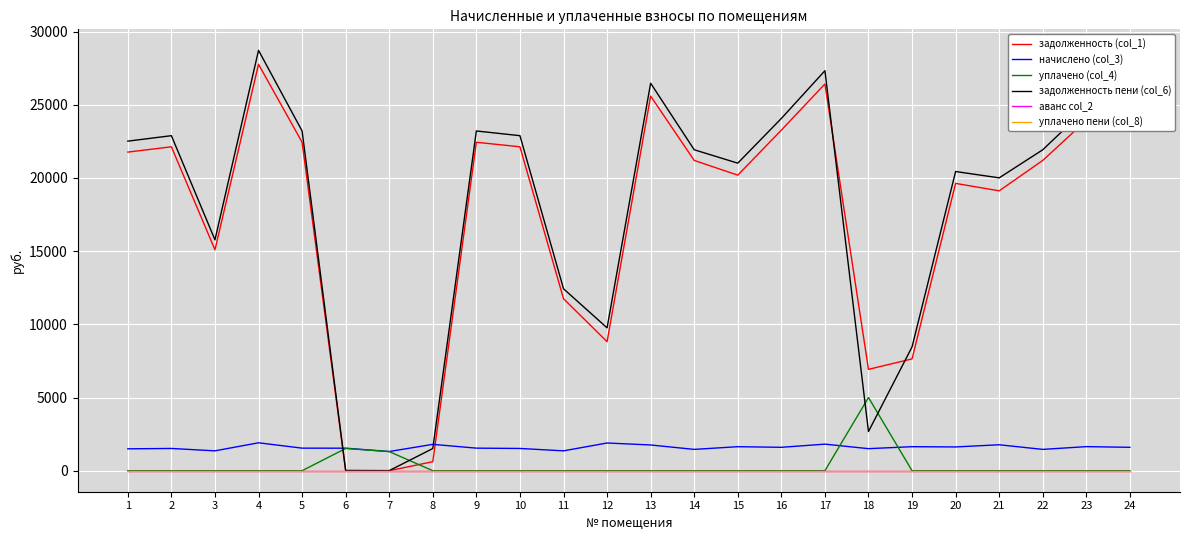

Is this an area chart (filled region under the line)?

No